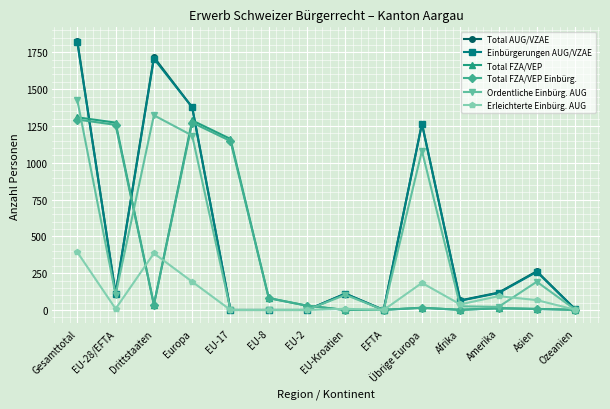

What is the label of the 1st point from the left?

Gesamttotal